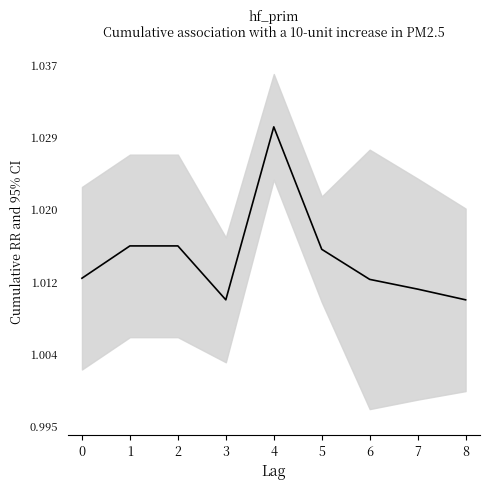

What is the smallest value displayed?

1.0